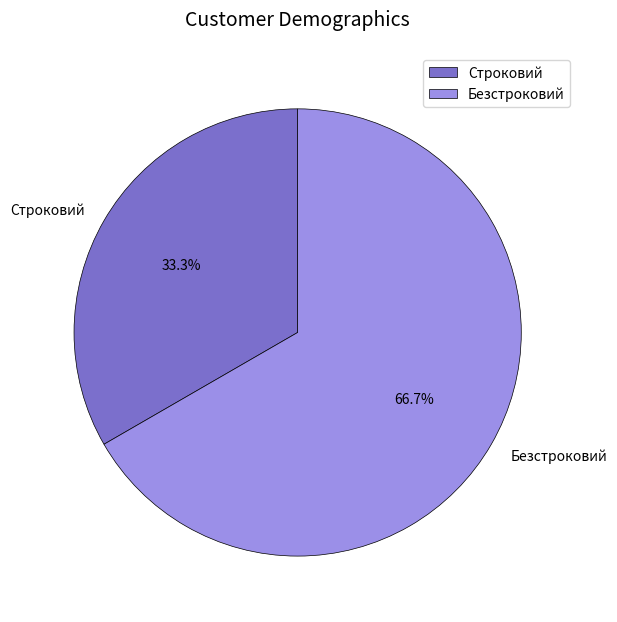

Which has a higher value, Строковий or Безстроковий?

Безстроковий